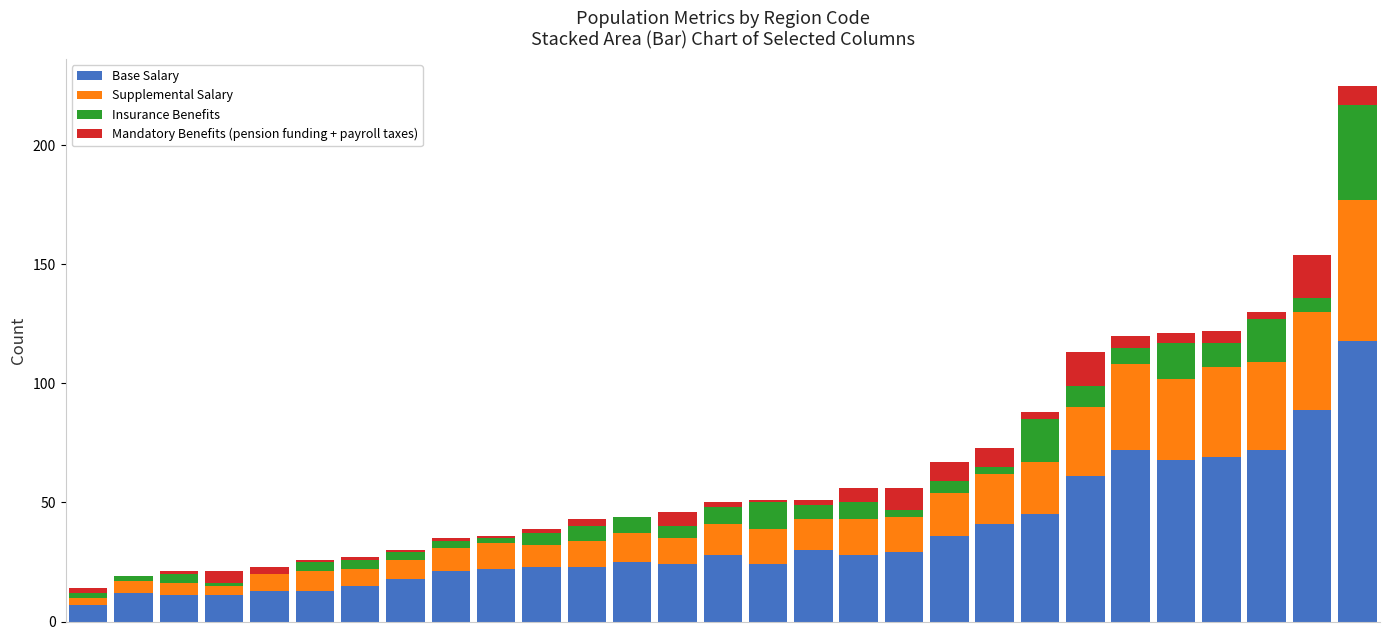

What is the sum of all Base Salary values?

1048